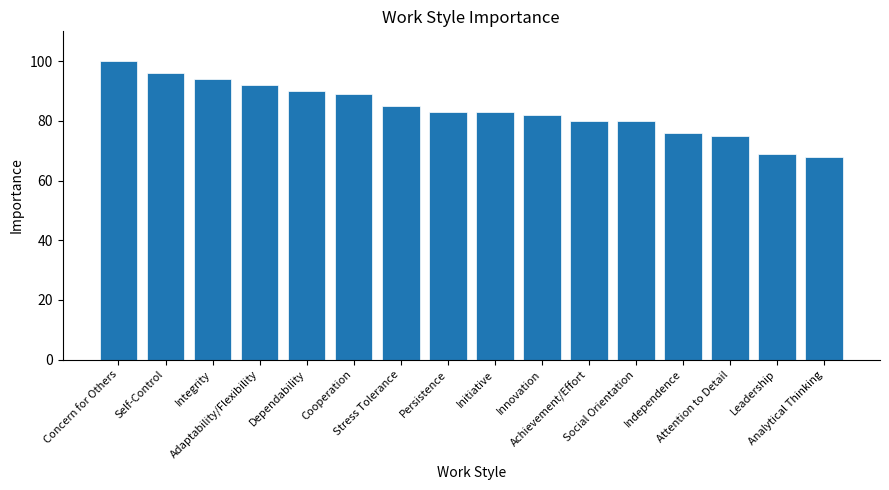

What is the sum of all values?

1342